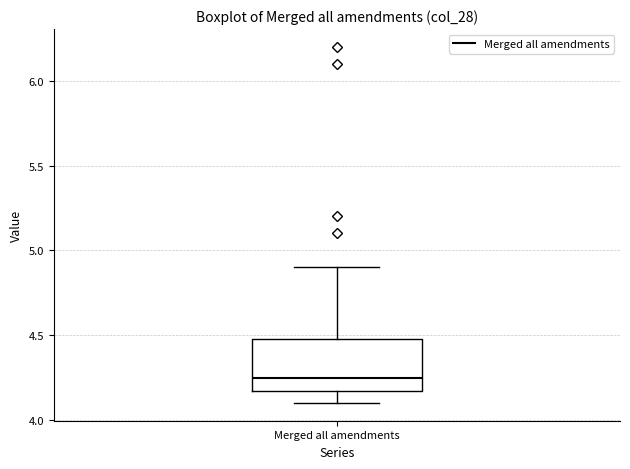

Where is the lower edge of the box for Merged all amendments on the y-axis? The values are not printed on the chart, so give them approximately, as read against the axis.

4.15